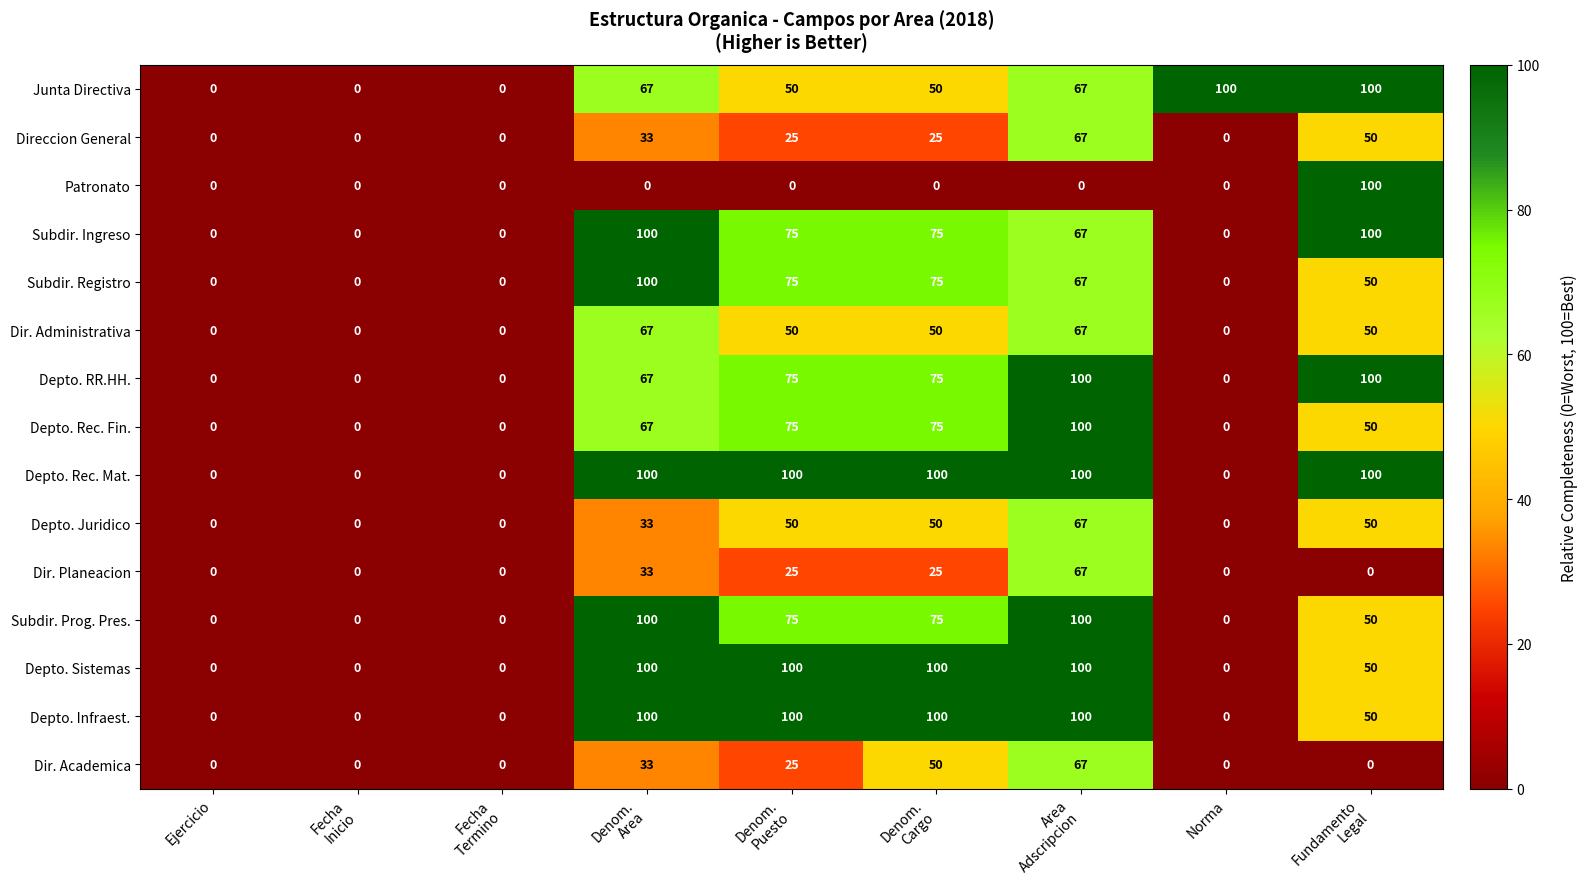

Is it true that Dir. Academica equals -24 at Norma?

False